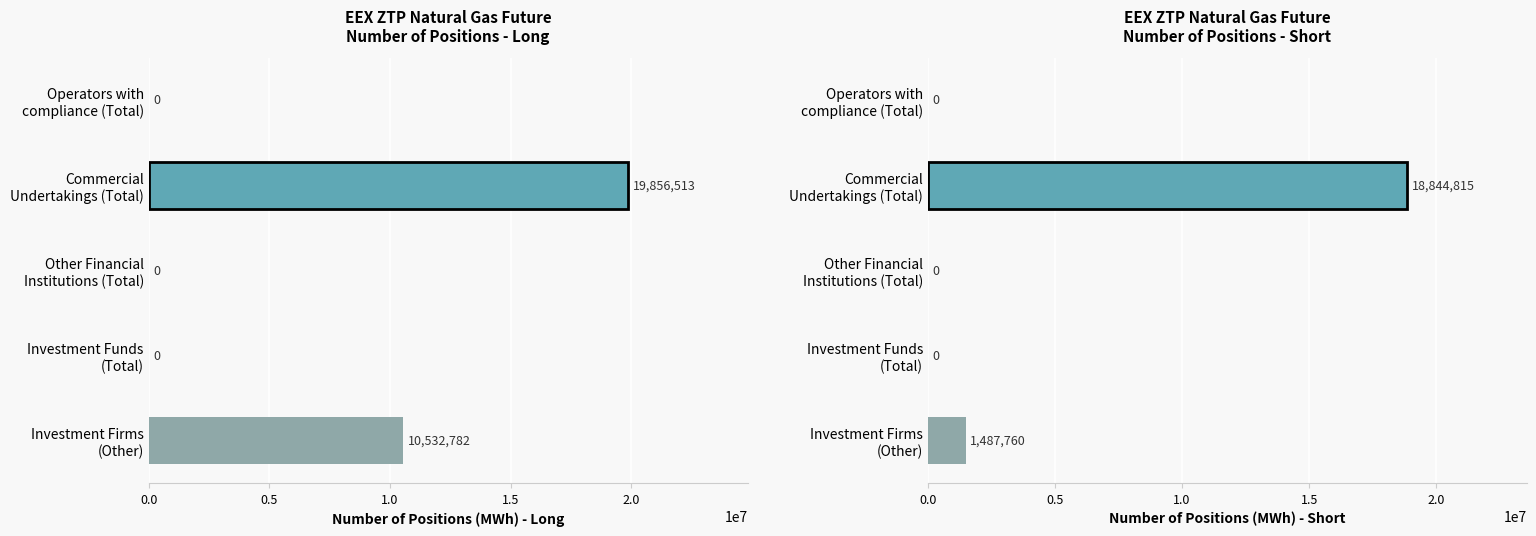

How many data points does each series have?

5